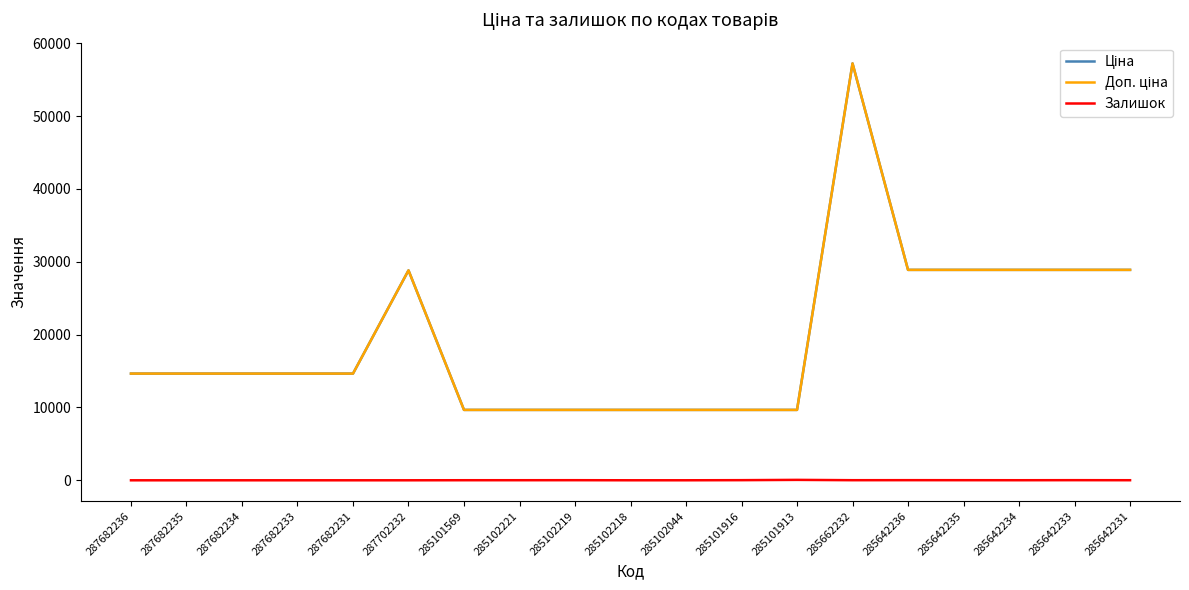

Does the chart have visible grid lines?

No